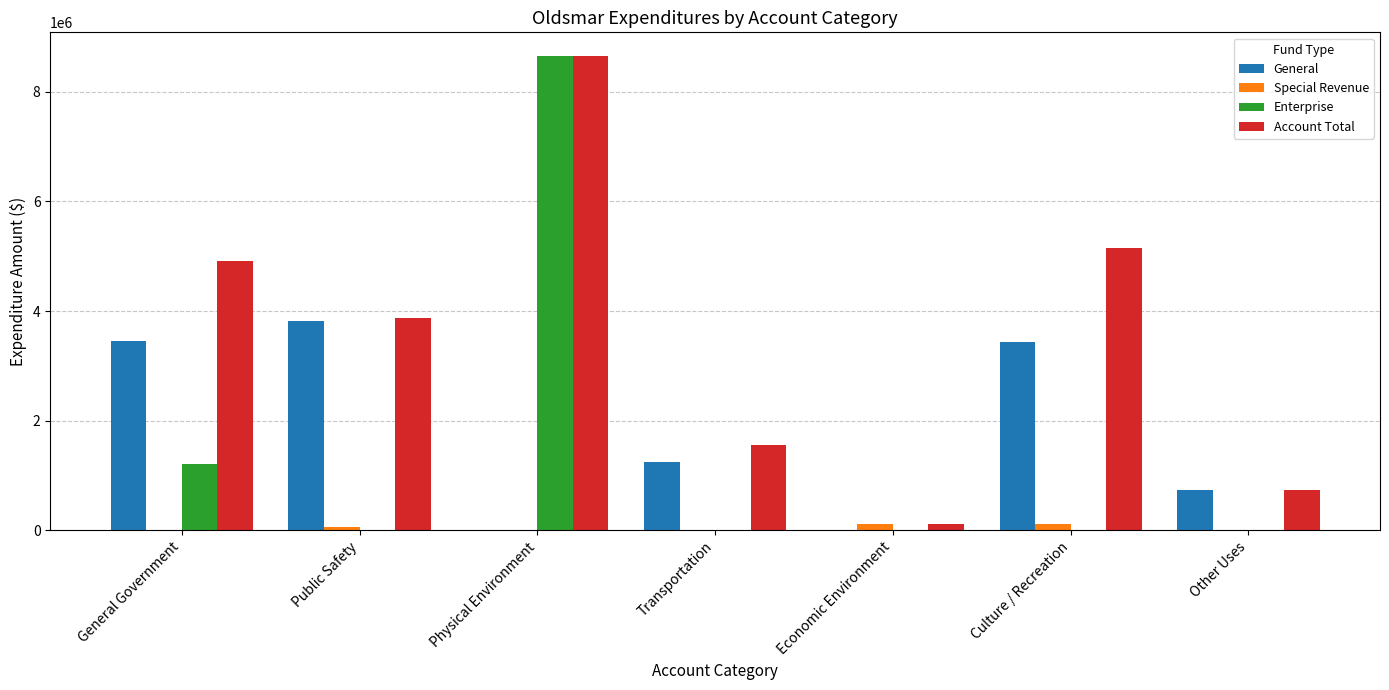

Which label corresponds to the largest value in the chart?

Physical Environment